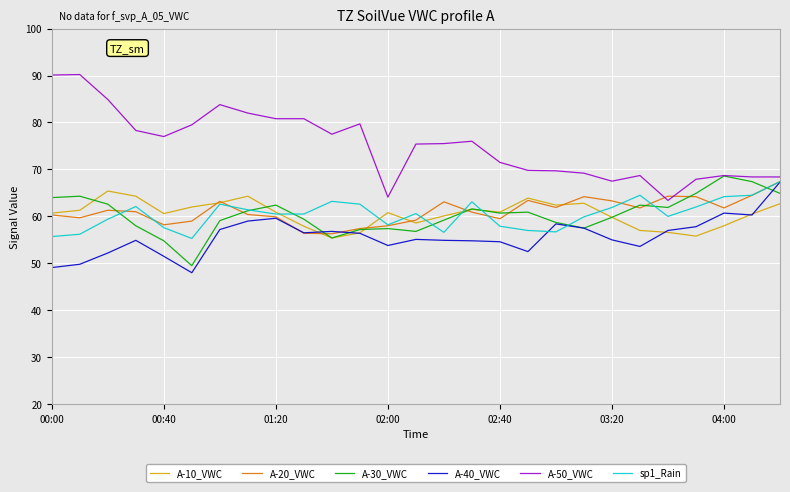

What is the greatest value displayed?

90.2